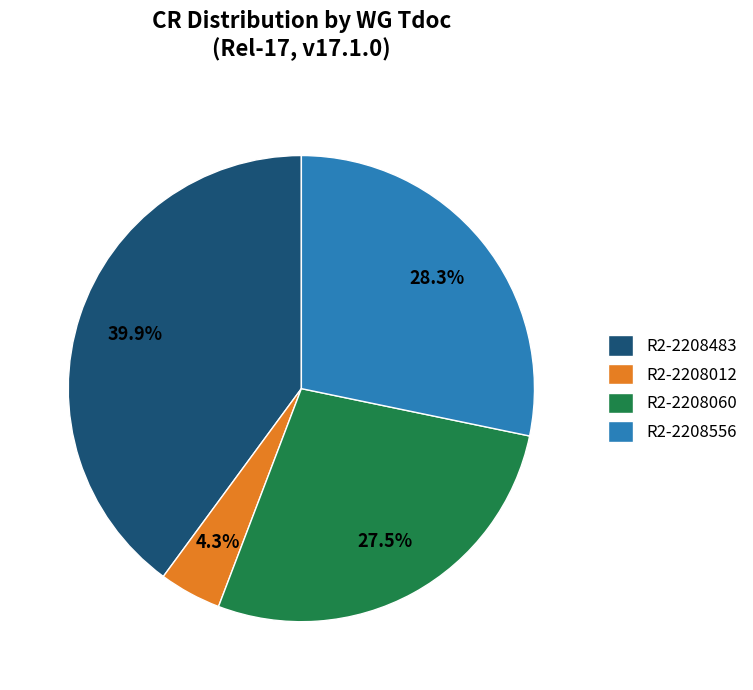

Count the number of slices in the pie.

4